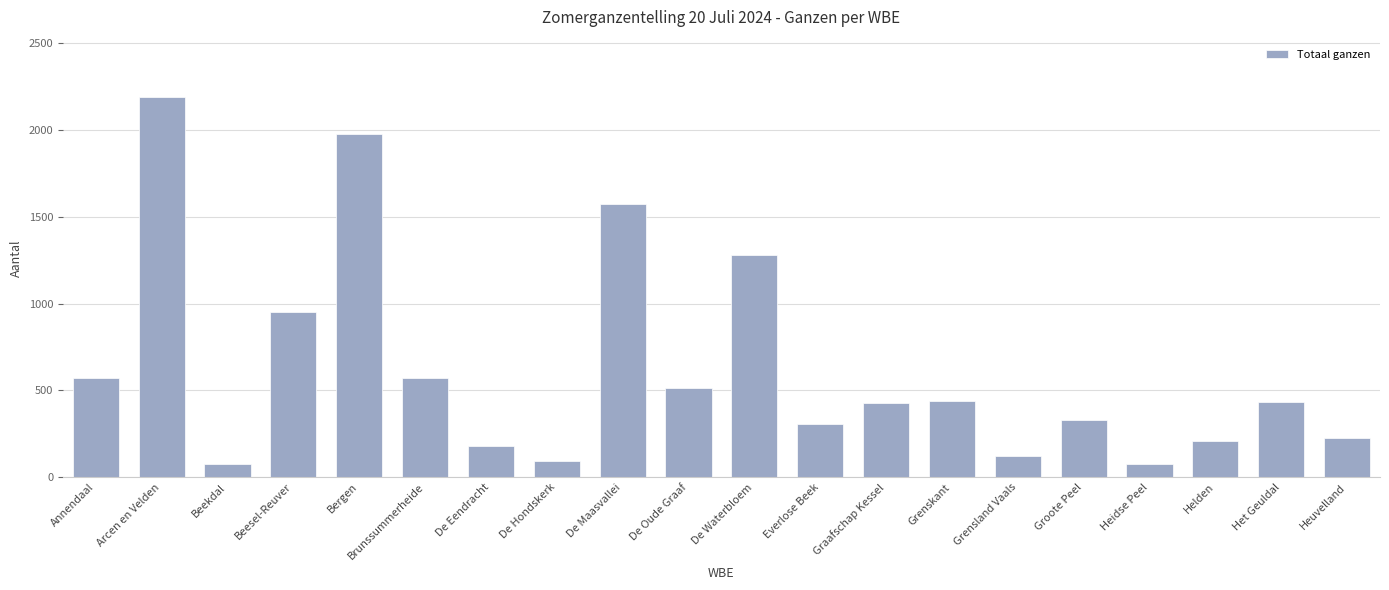

The value at Heuvelland is 228. True or false?

True